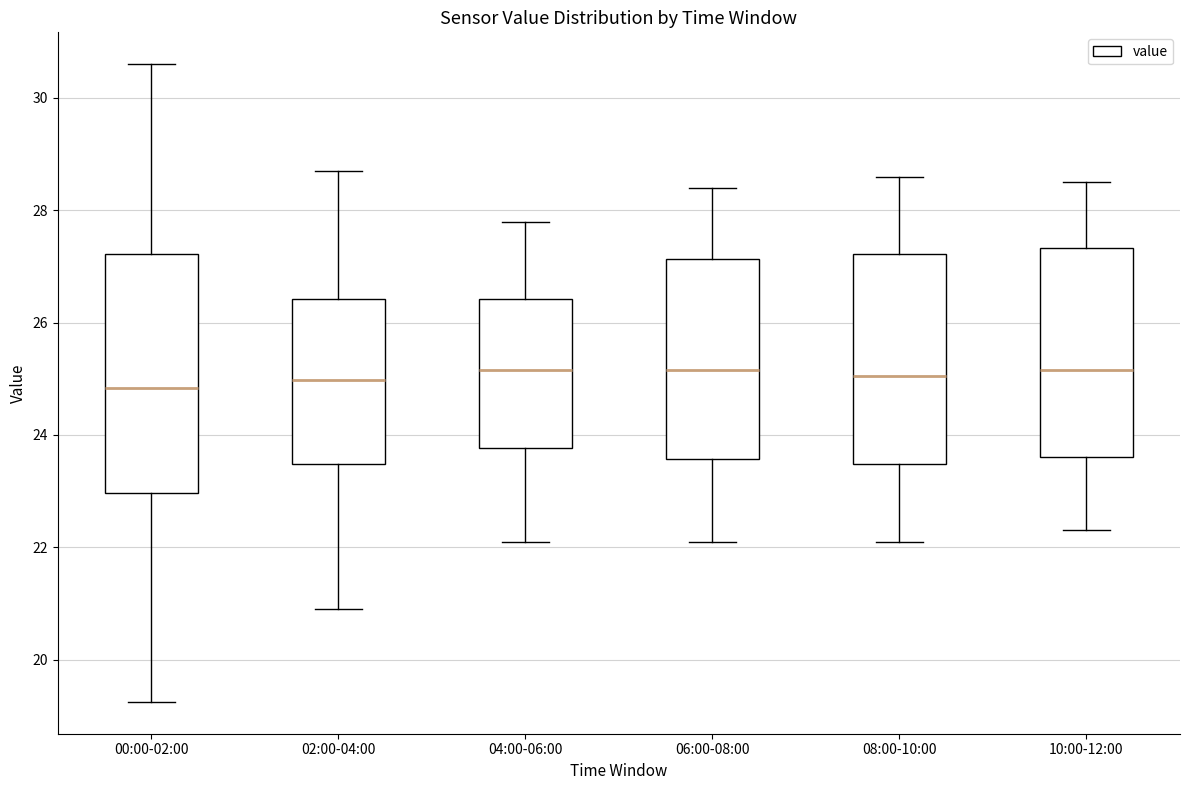

Reading left to right, read every box against the y-axis: the position of its median line, the range the box covers, and the ends of its whiskers. The values are not printed on the chart, so give them approximately, as read against the axis.

00:00-02:00: median 24.8, box 23.0 to 27.2, whiskers 19.2 to 30.6
02:00-04:00: median 25.0, box 23.4 to 26.4, whiskers 21.0 to 28.8
04:00-06:00: median 25.2, box 23.8 to 26.4, whiskers 22.2 to 27.8
06:00-08:00: median 25.2, box 23.6 to 27.2, whiskers 22.2 to 28.4
08:00-10:00: median 25.0, box 23.4 to 27.2, whiskers 22.2 to 28.6
10:00-12:00: median 25.2, box 23.6 to 27.4, whiskers 22.4 to 28.6